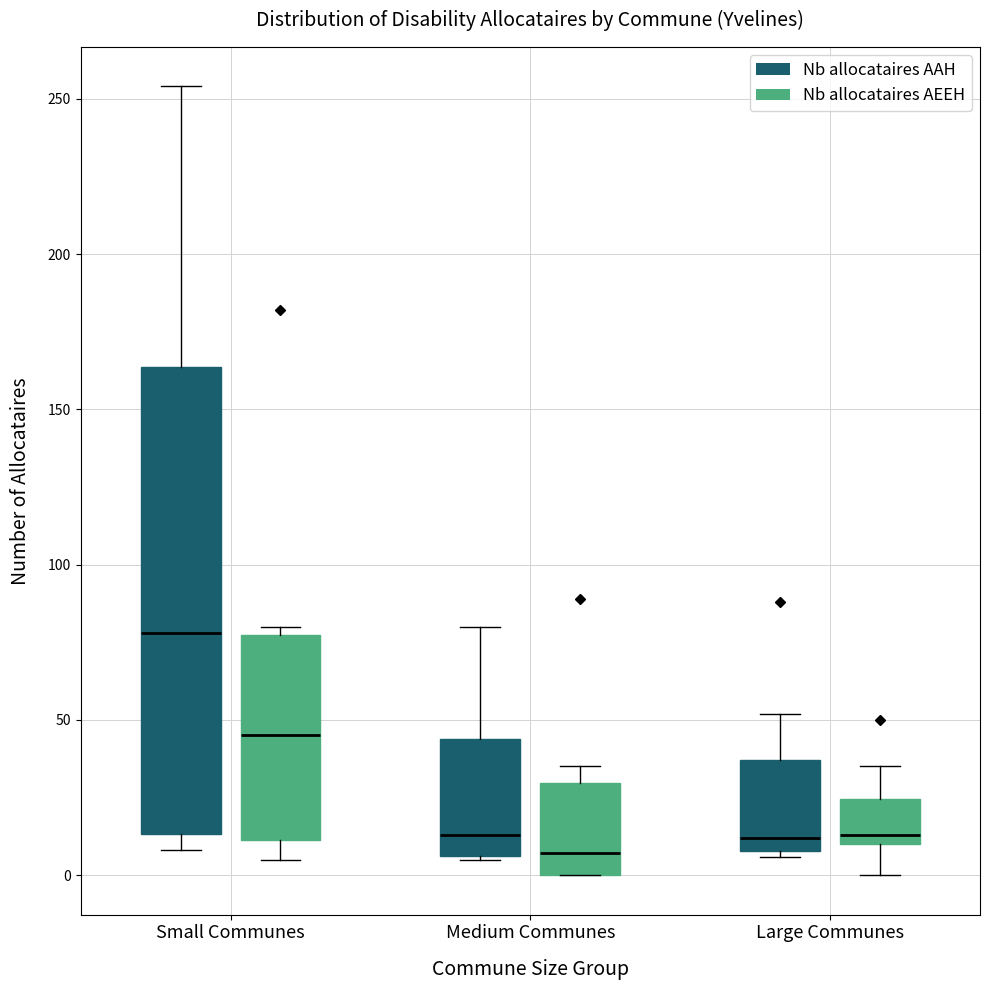

Which box has the highest median line?

Small Communes (Nb allocataires AAH)